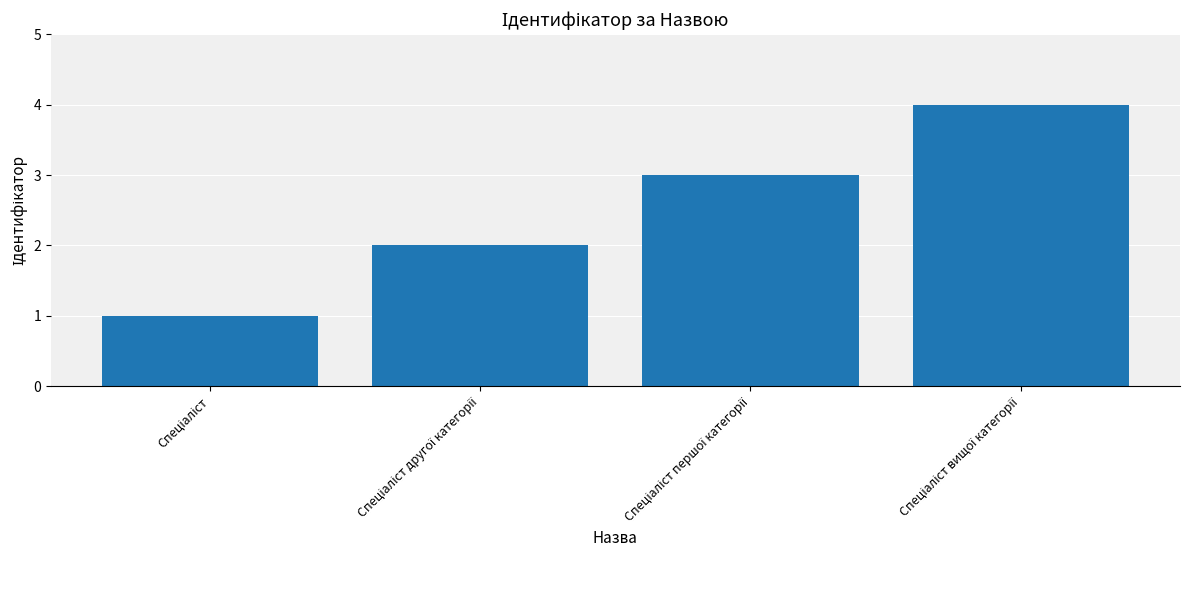

What is the greatest value displayed?

4